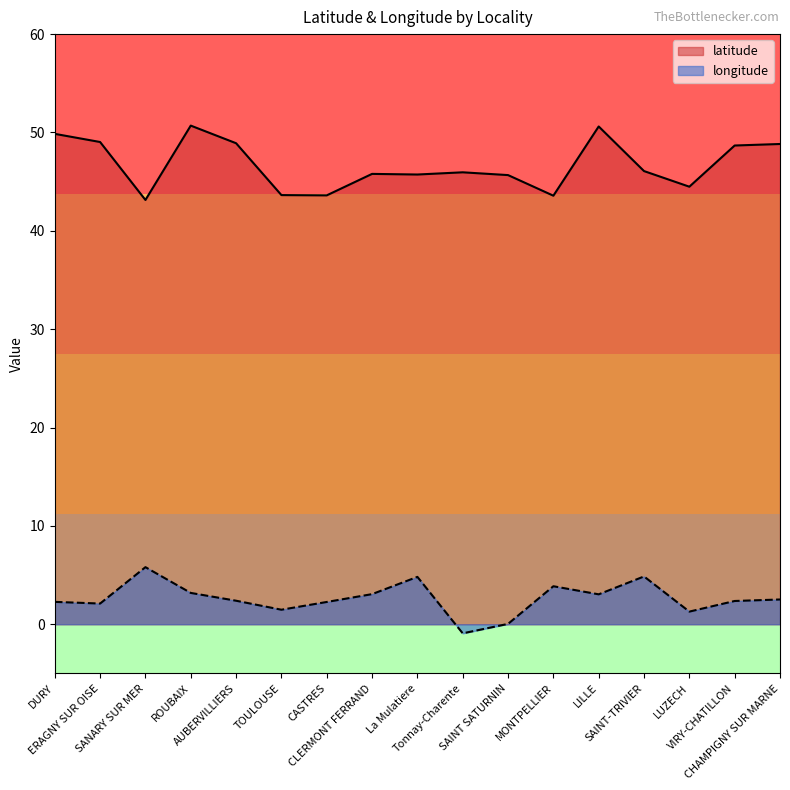

True or false: latitude has more than 1 points higher than both neighbors.

True